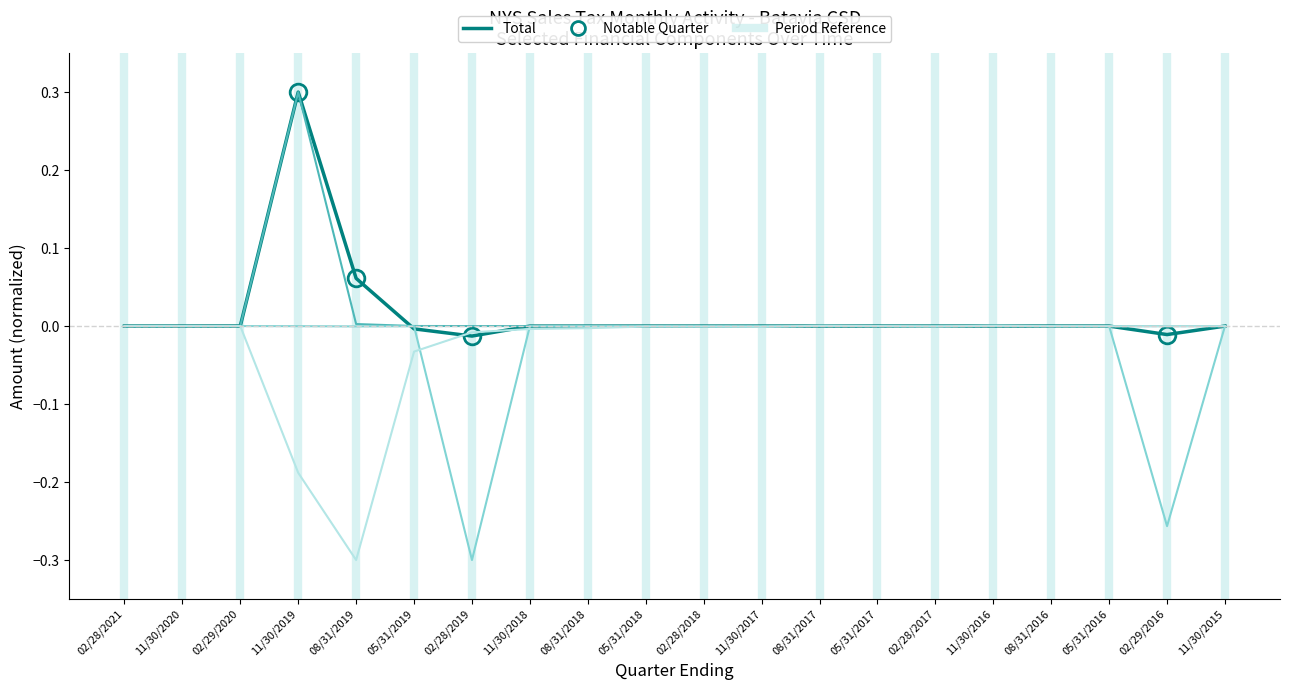

At which category is the sum across all series the highest?

11/30/2019